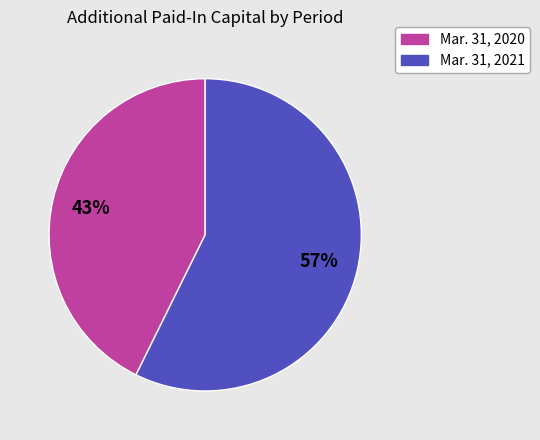

What percentage is the Mar. 31, 2020 slice, to the nearest percent?

43%